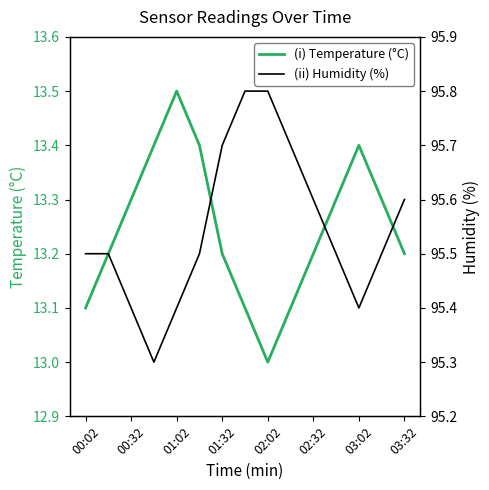

What is the difference between the second highest and minimum values in the (ii) Humidity (%) series?

0.5